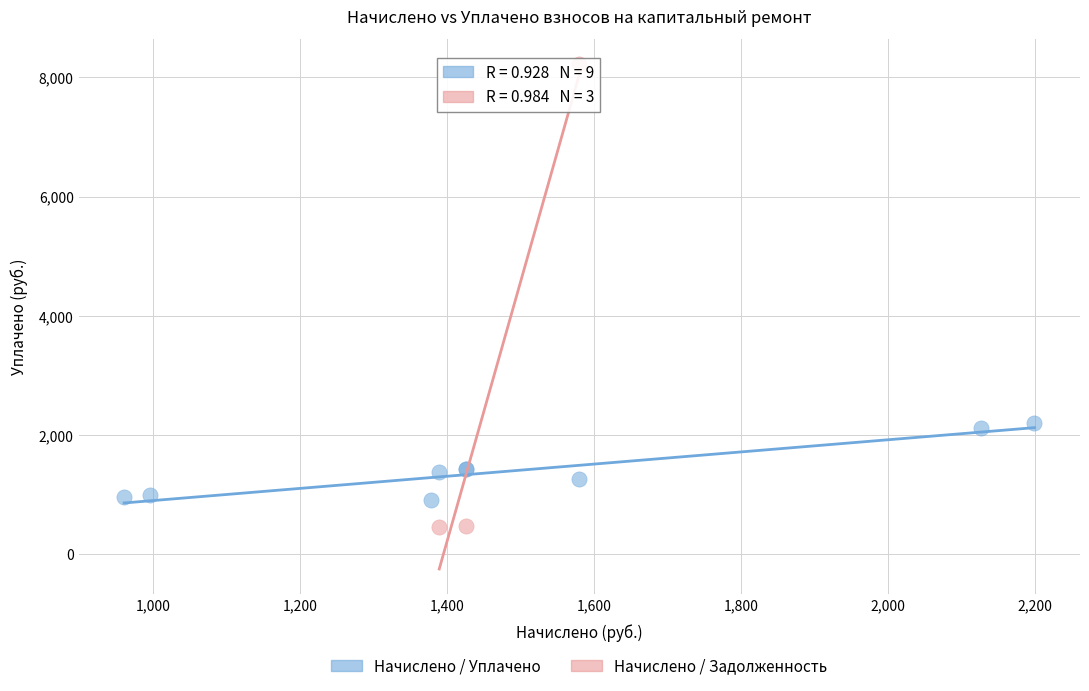

Which series has the largest Y range (max minus min)?

Начислено / Задолженность